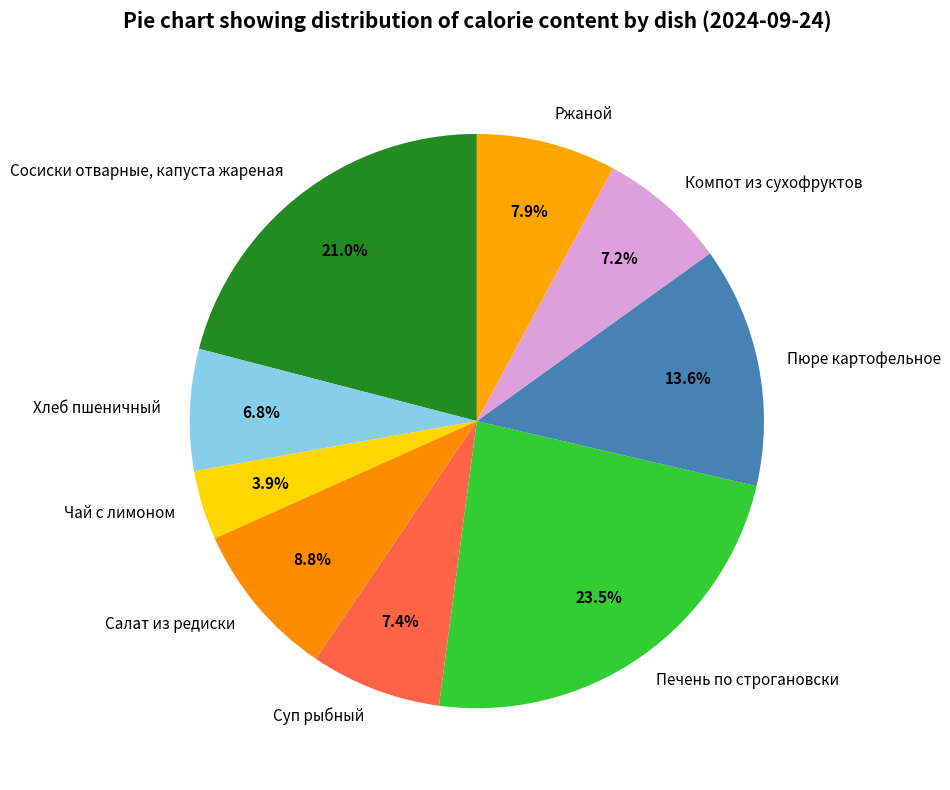

Is there a majority slice in this chart?

No